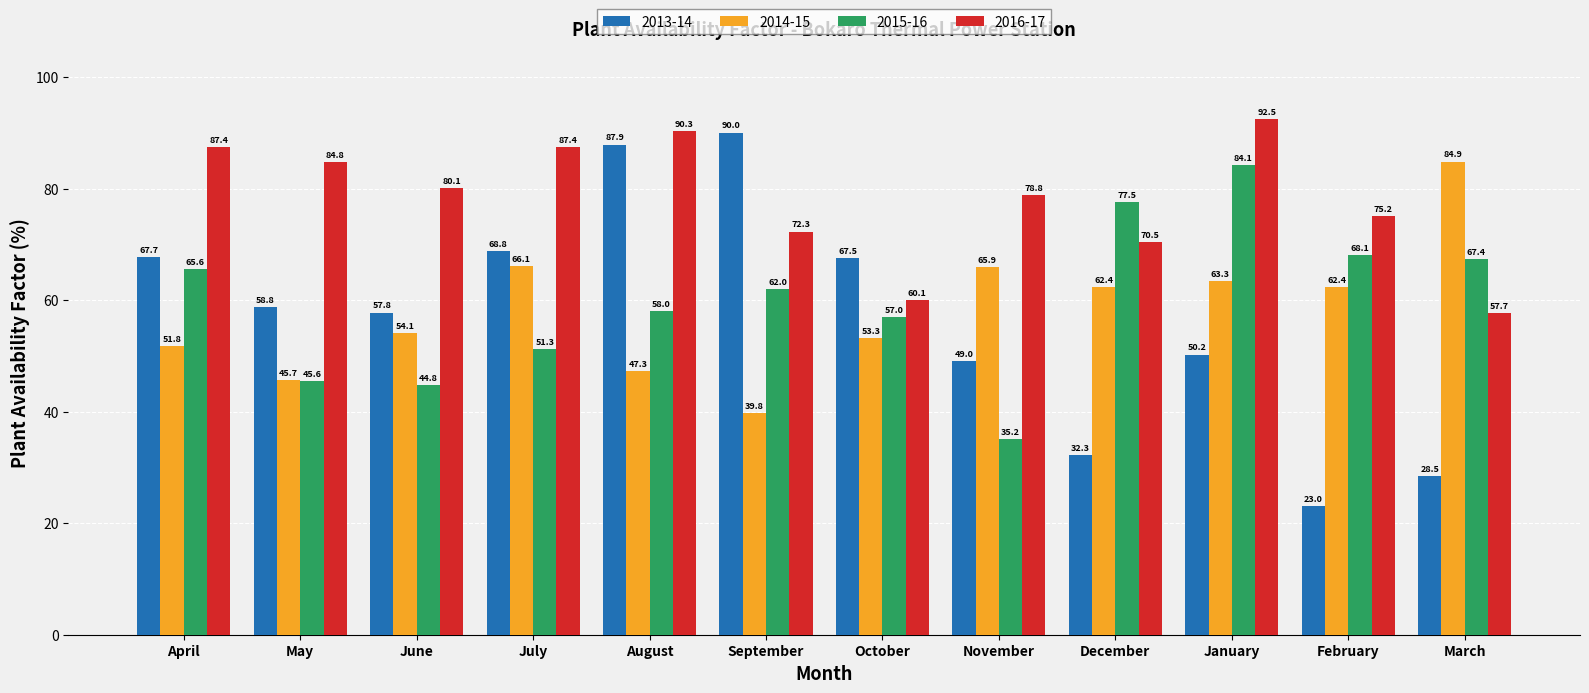

True or false: 2013-14 has a value of 32.3 at December.

True